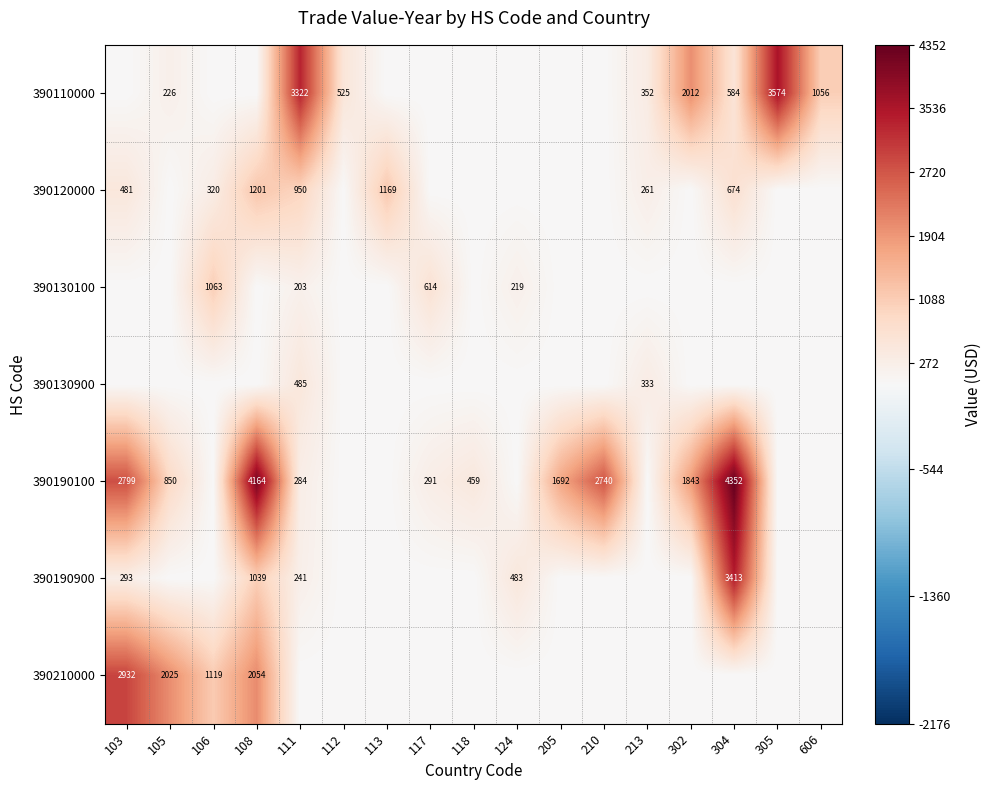

The value of 390190900 at 103 is 121. True or false?

False